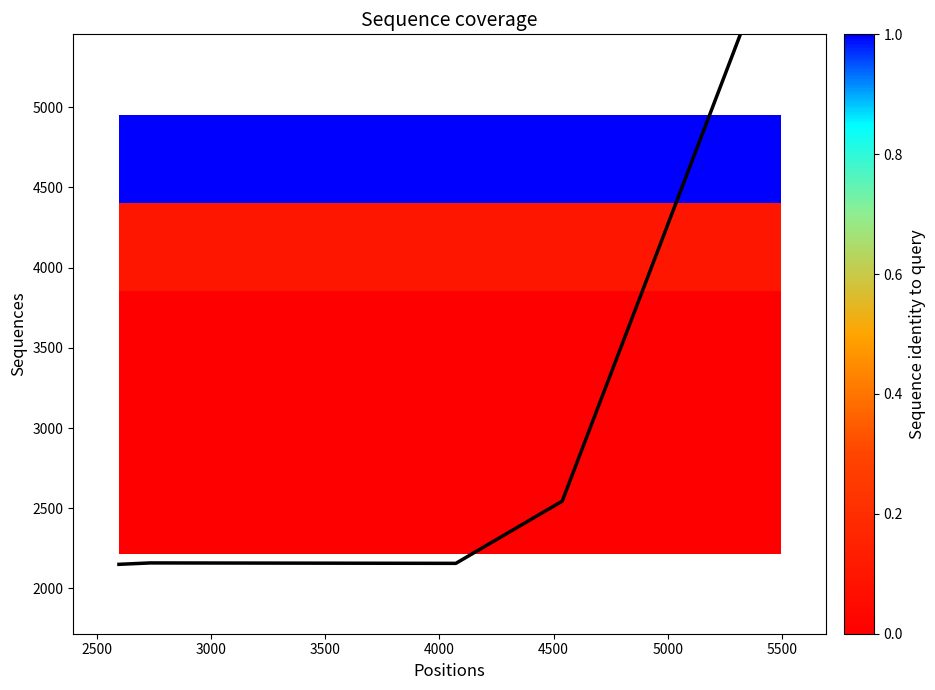

Which series has the largest range (max minus min)?

coverage line